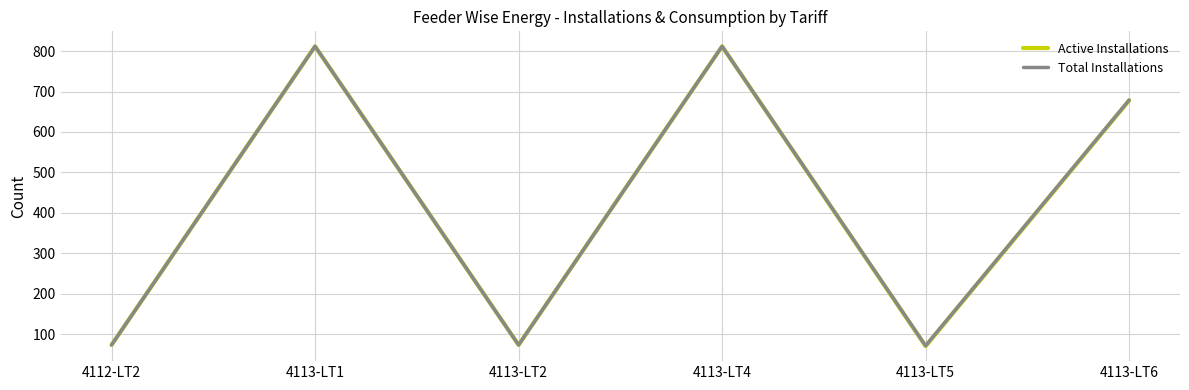

What is the maximum value shown in the chart?

812